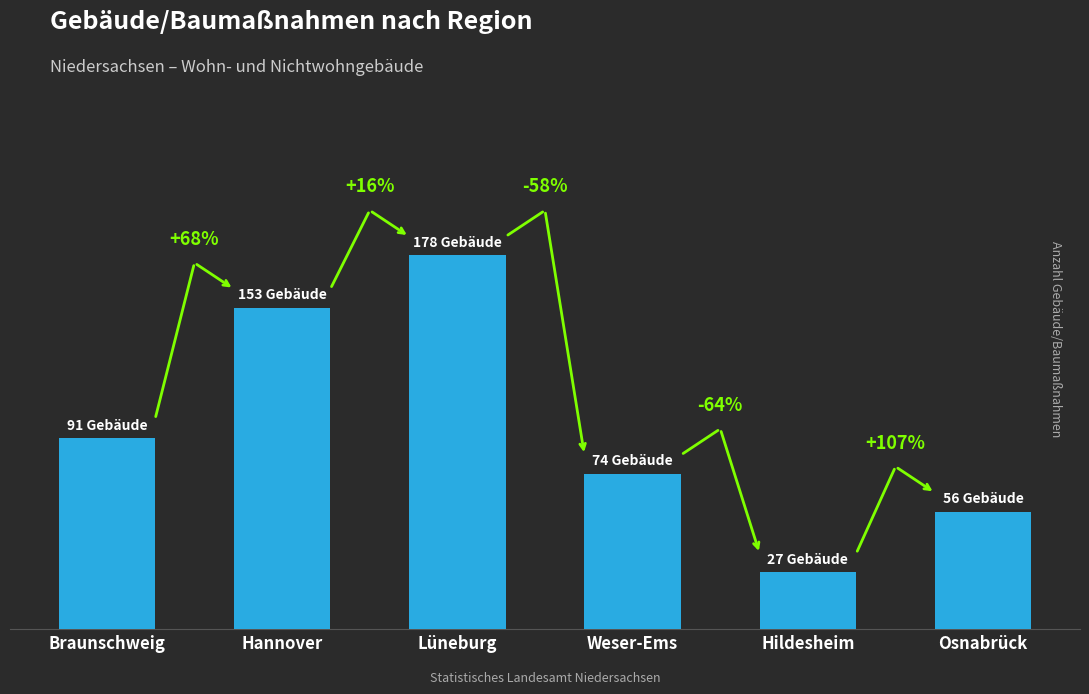

The value at Weser-Ems is 74. True or false?

True